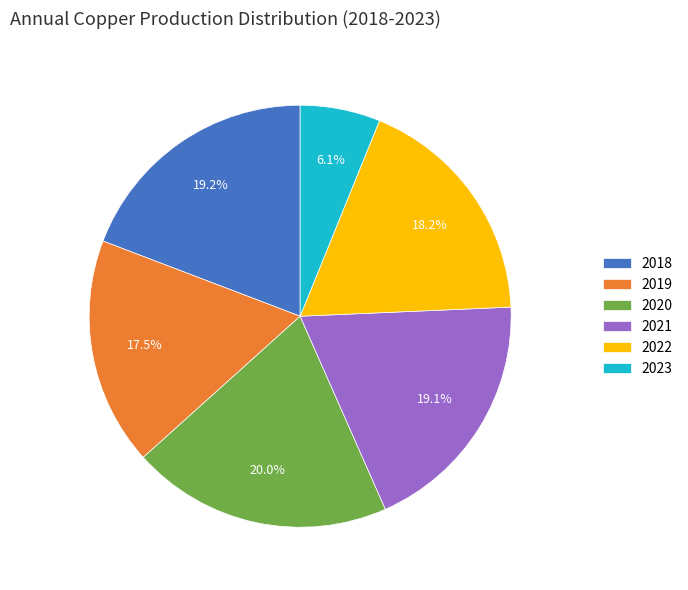

To the nearest percent, what is the combined percentage of 2018 and 2019?

37%